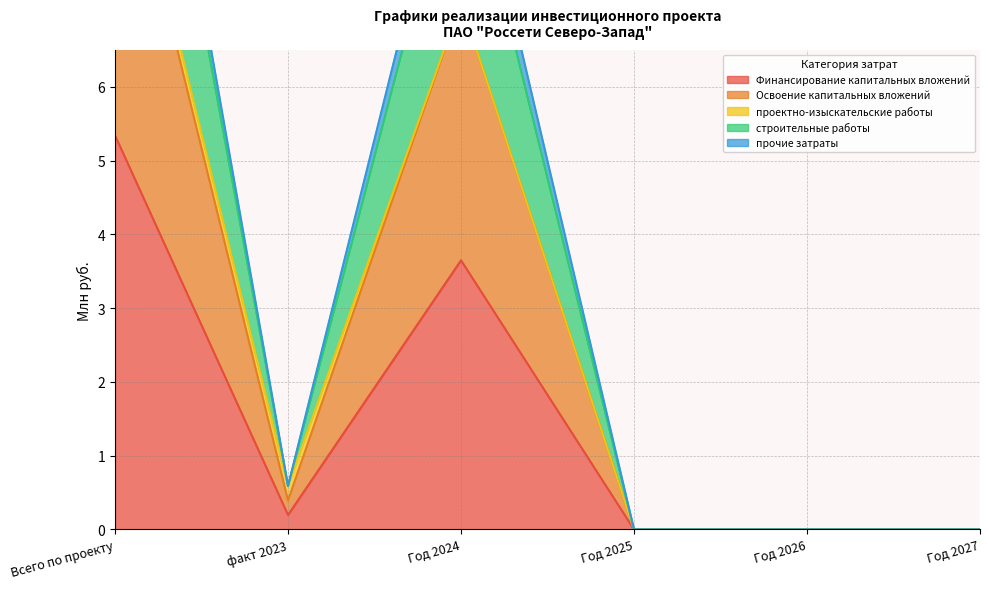

The Финансирование капитальных вложений series shows 0.0 at Год 2026. True or false?

True